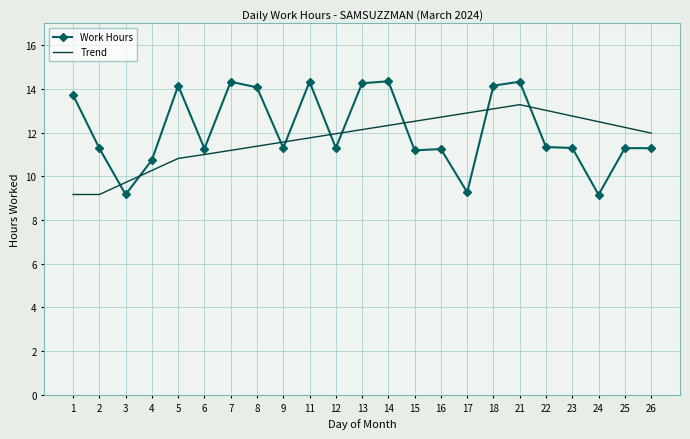

What is the difference between the Trend values at 3 and 25?

2.5